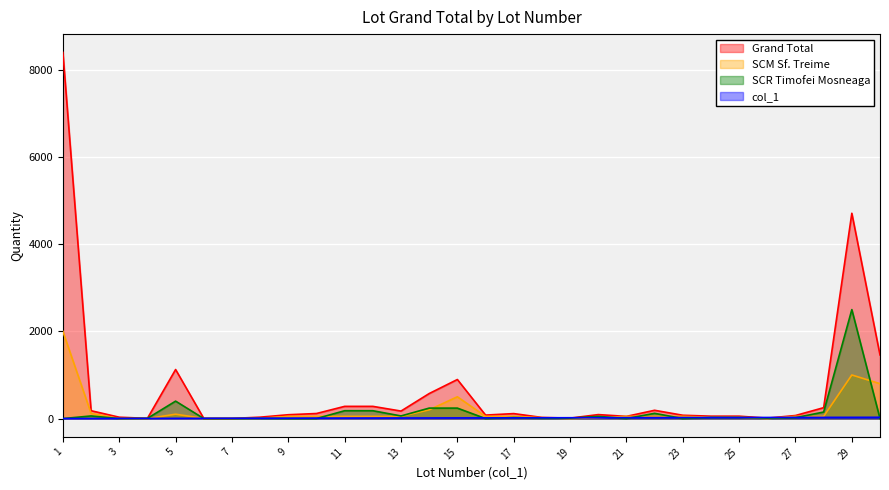

Reading left to right, what are all the values shown in this chart?

Grand Total: 1=8400	2=180	3=31	4=5	5=1125	6=3	7=3	8=32	9=88	10=116	11=280	12=280	13=172	14=574	15=896	16=80	17=114	18=26	19=10	20=91	21=50	22=190	23=76	24=55	25=55	26=10	27=70	28=250	29=4710	30=1460
SCM Sf. Treime: 1=2000	2=120	3=0	4=0	5=100	6=3	7=3	8=7	9=50	10=50	11=50	12=50	13=50	14=200	15=500	16=50	17=50	18=20	19=0	20=20	21=50	22=50	23=50	24=30	25=30	26=0	27=50	28=50	29=1000	30=800
SCR Timofei Mosneaga: 1=0	2=60	3=0	4=5	5=400	6=0	7=0	8=5	9=0	10=0	11=180	12=180	13=60	14=240	15=240	16=0	17=24	18=6	19=10	20=50	21=0	22=120	23=0	24=25	25=25	26=10	27=20	28=150	29=2500	30=0
col_1: 1=1	2=2	3=3	4=4	5=5	6=6	7=7	8=8	9=9	10=10	11=11	12=12	13=13	14=14	15=15	16=16	17=17	18=18	19=19	20=20	21=21	22=22	23=23	24=24	25=24	26=25	27=26	28=27	29=28	30=29